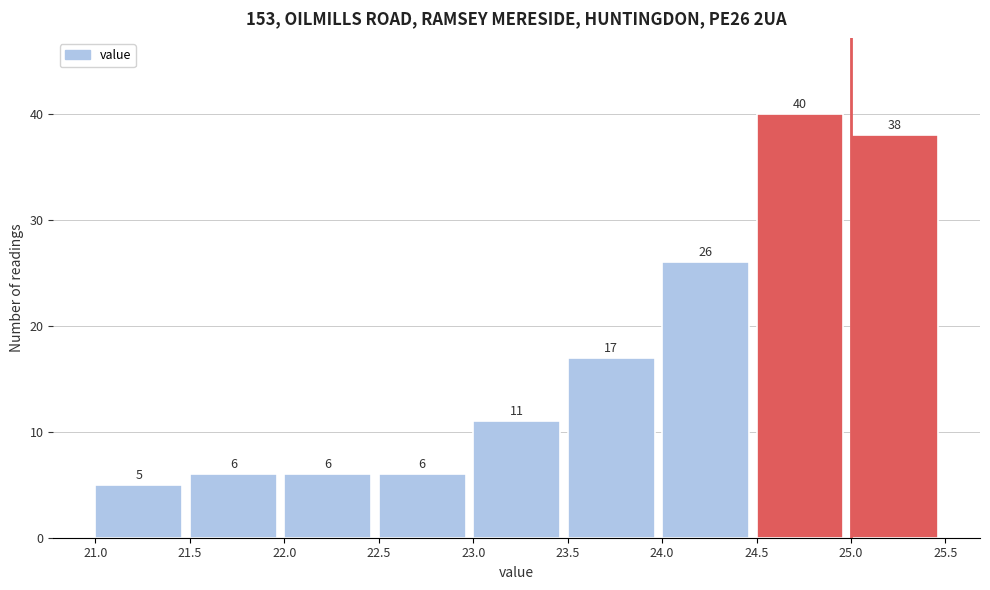

Which range on the x-axis has the tallest bar?

24.5 to 25.0